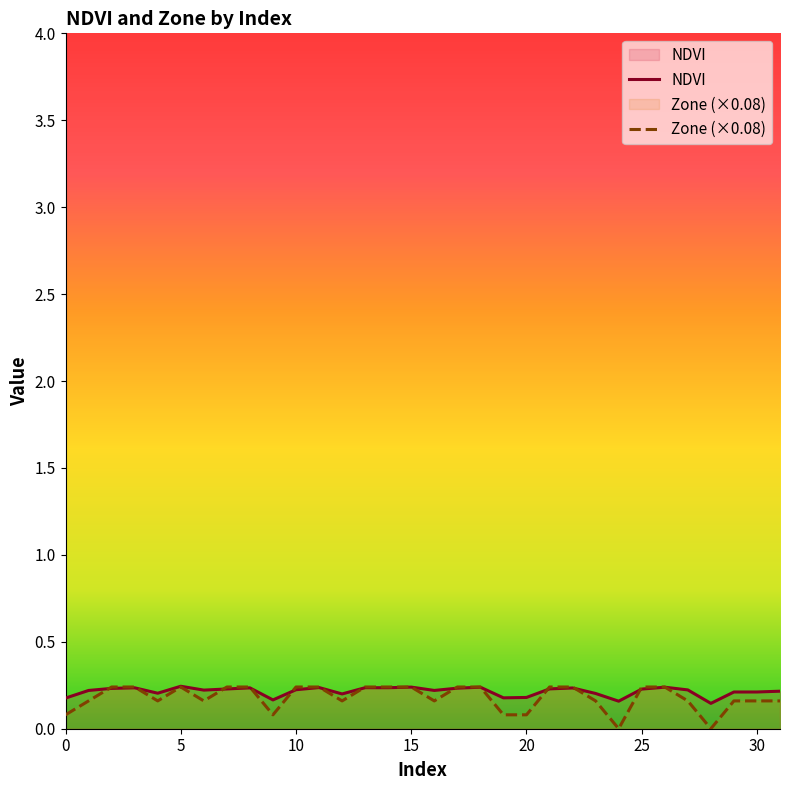

What is the difference between the second highest and second lowest values in the Zone (×0.08) series?

0.2